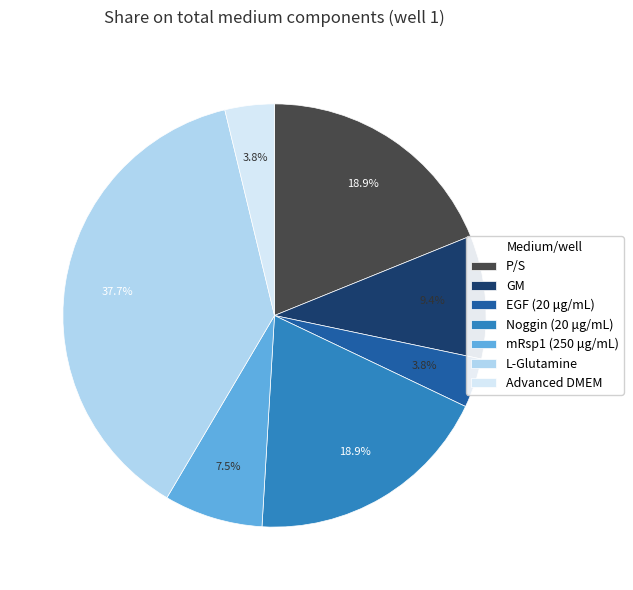

True or false: mRsp1 (250 μg/mL) accounts for 15% of the total.

False